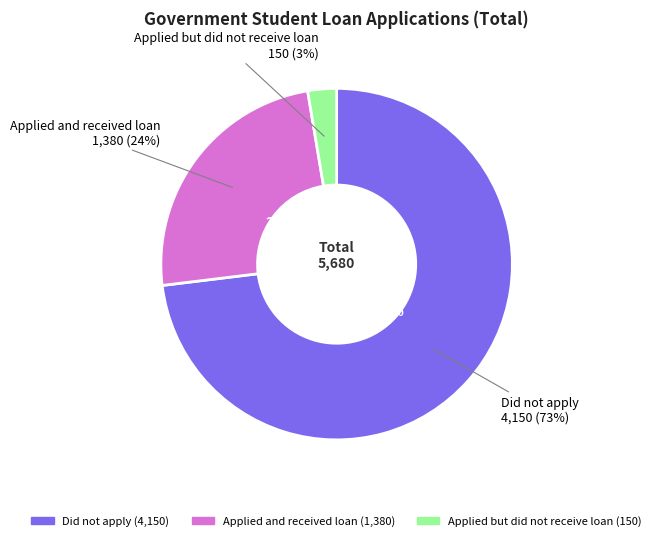

To the nearest percent, what portion does Did not apply represent?

73%